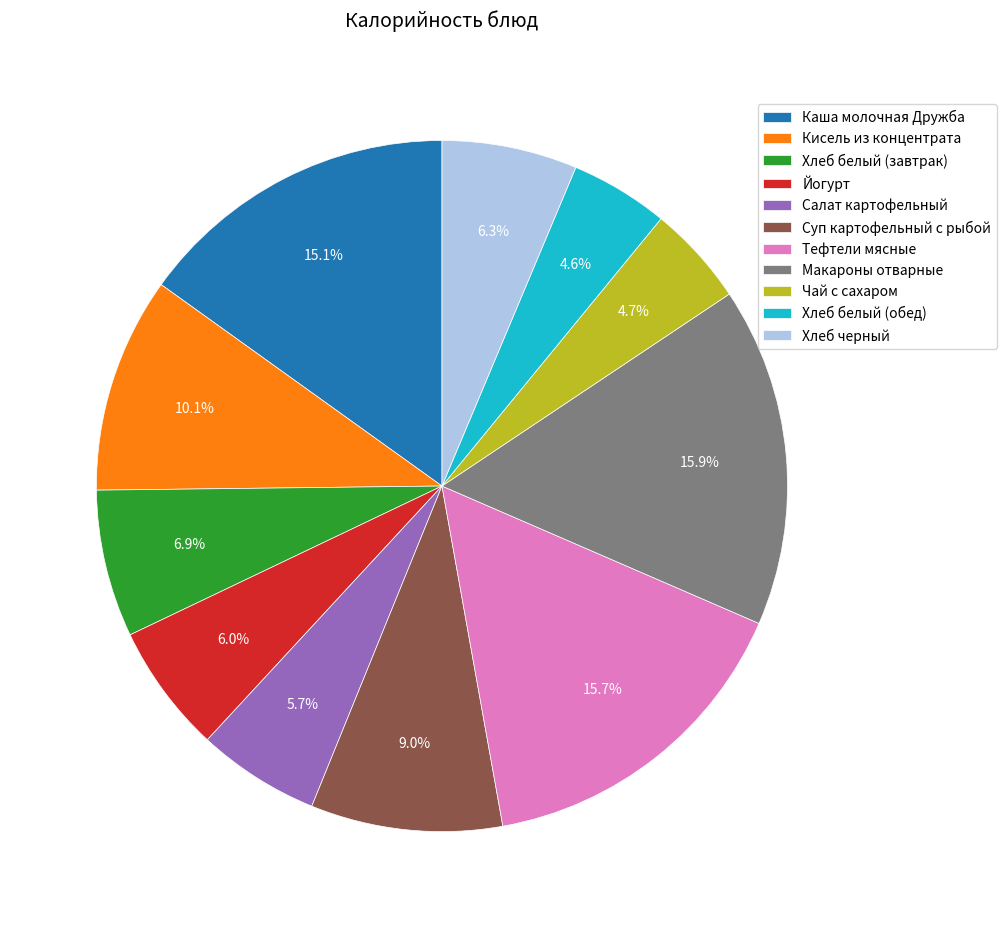

Does Йогурт account for over 50% of the chart?

No